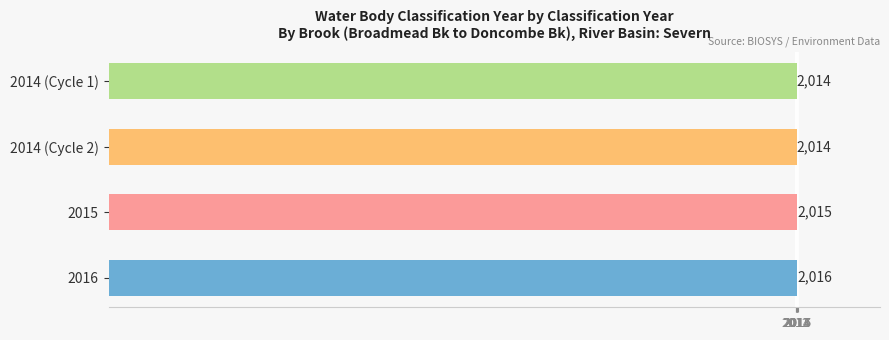

Reading bottom to top, extract all data points from this chart.

2016	2015	2014	2014